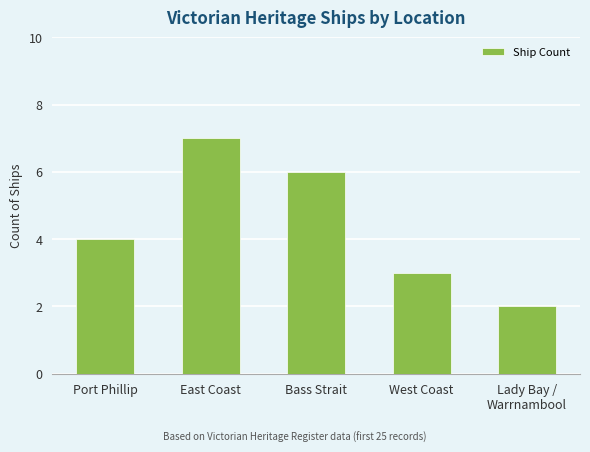

What is the change in value from East Coast to West Coast?

-4